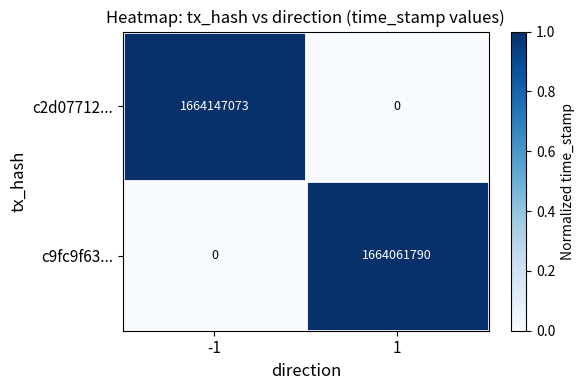

Read the c9fc9f63... value at 1, to the nearest 50.

1664061800